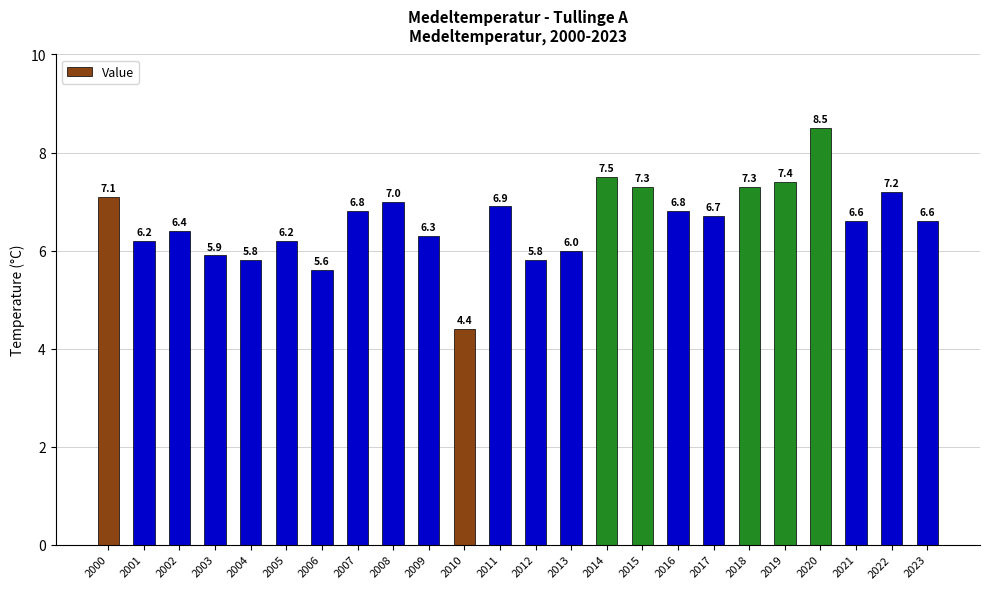

Which label corresponds to the smallest value in the chart?

2010